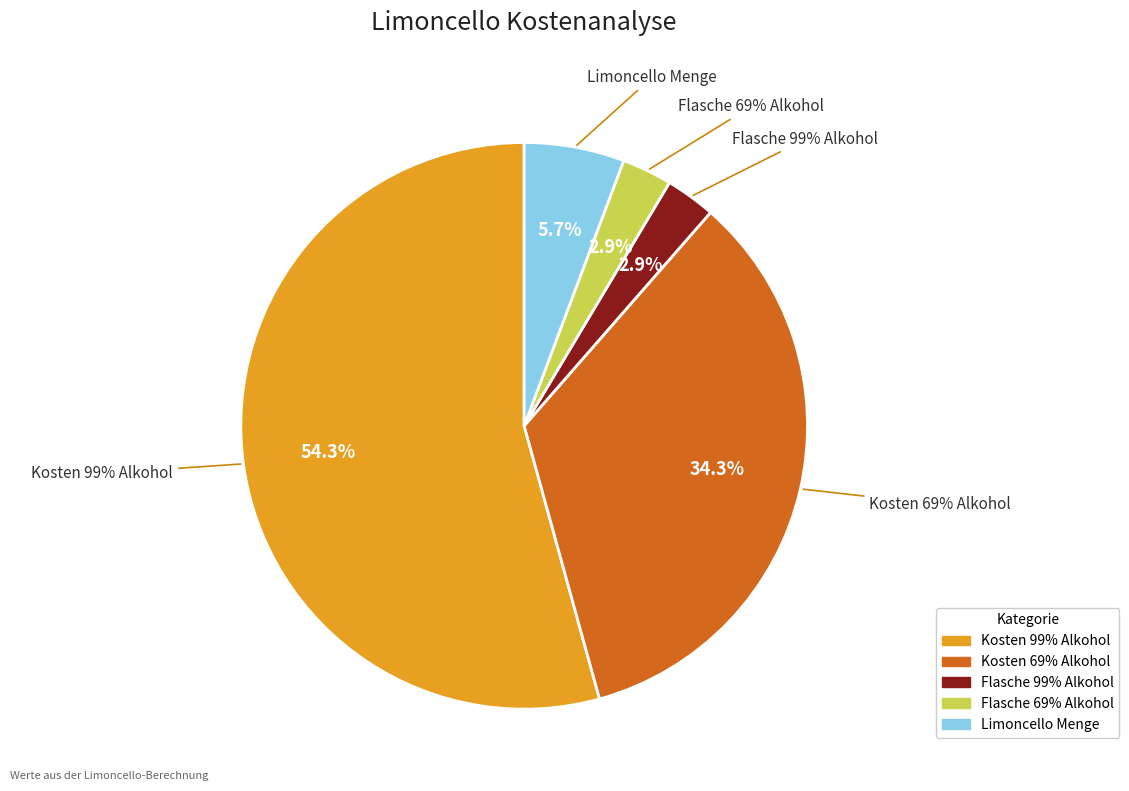

Count the number of slices in the pie.

5